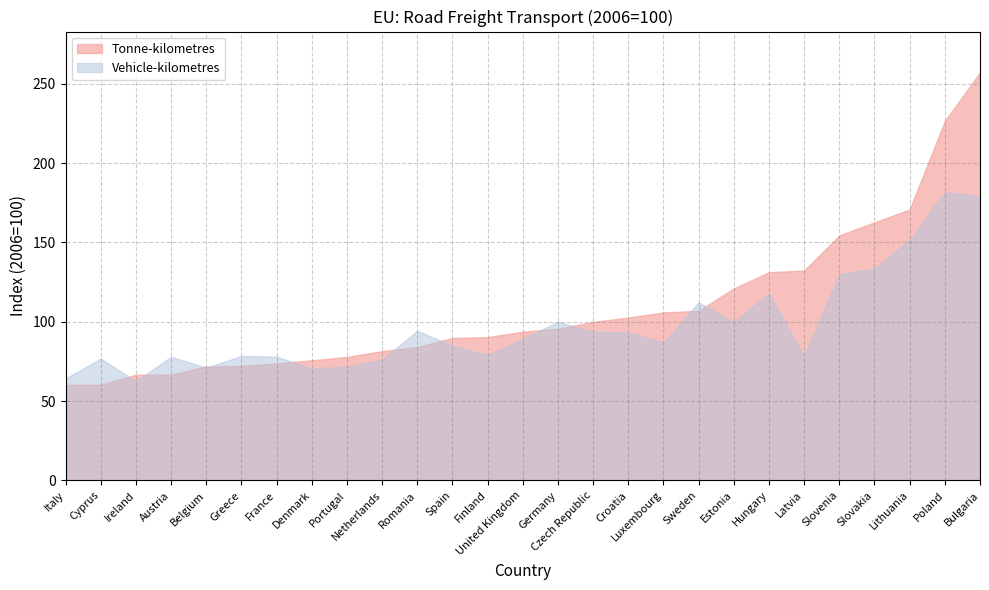

How many categories are shown in the chart?

27